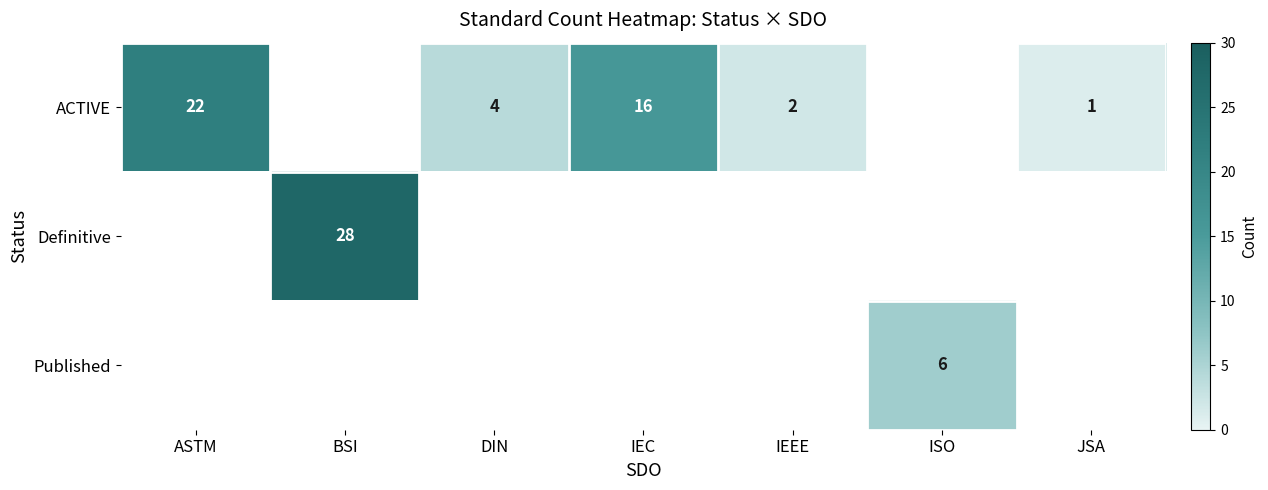

True or false: ACTIVE has a value of 1 at IEEE.

False